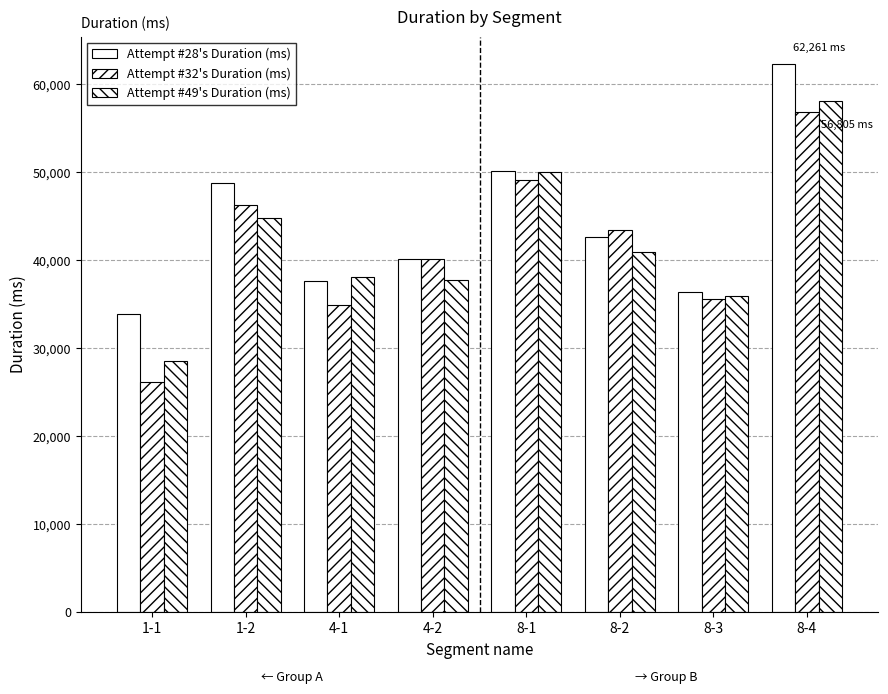

What is the smallest value displayed?

26150